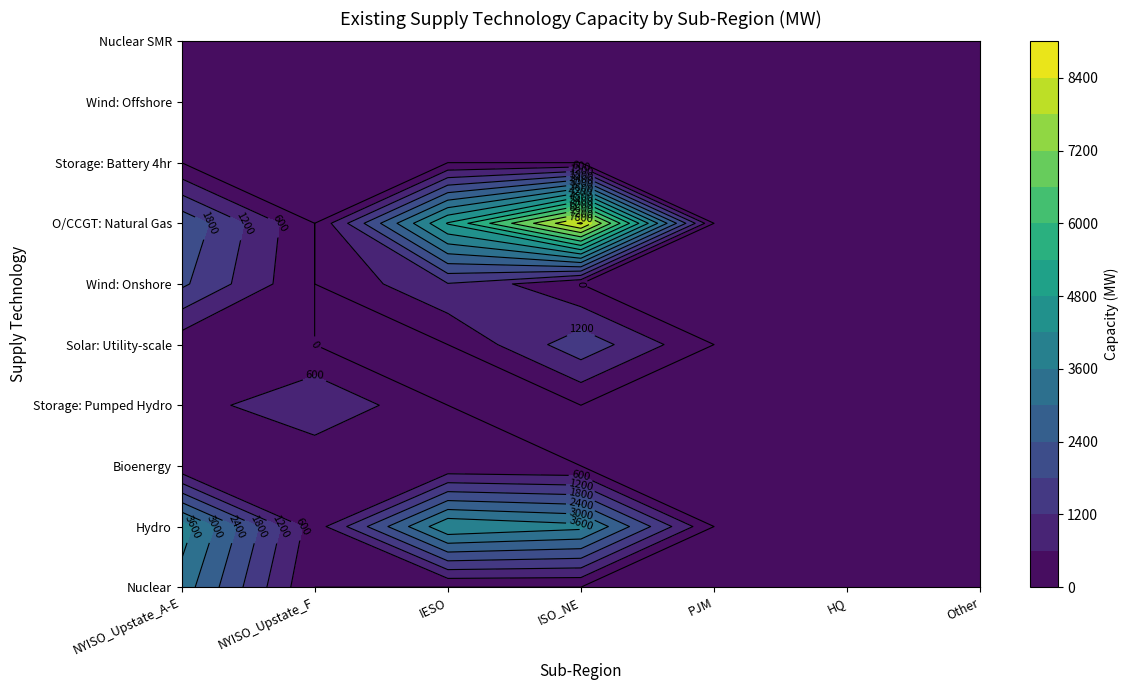

Which category has the highest value in the Storage: Pumped Hydro series?

NYISO_Upstate_F